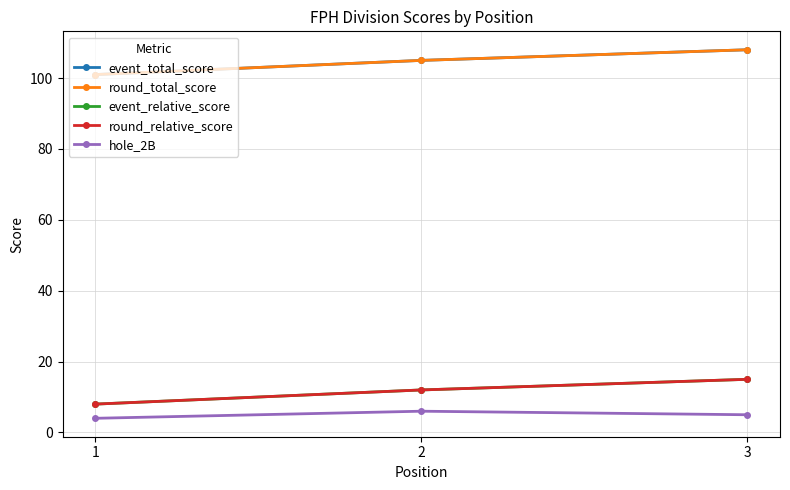

How many lines are shown in the chart?

5